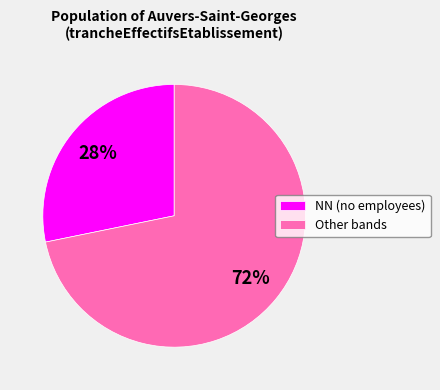

To the nearest percent, what is the average slice percentage?

50%